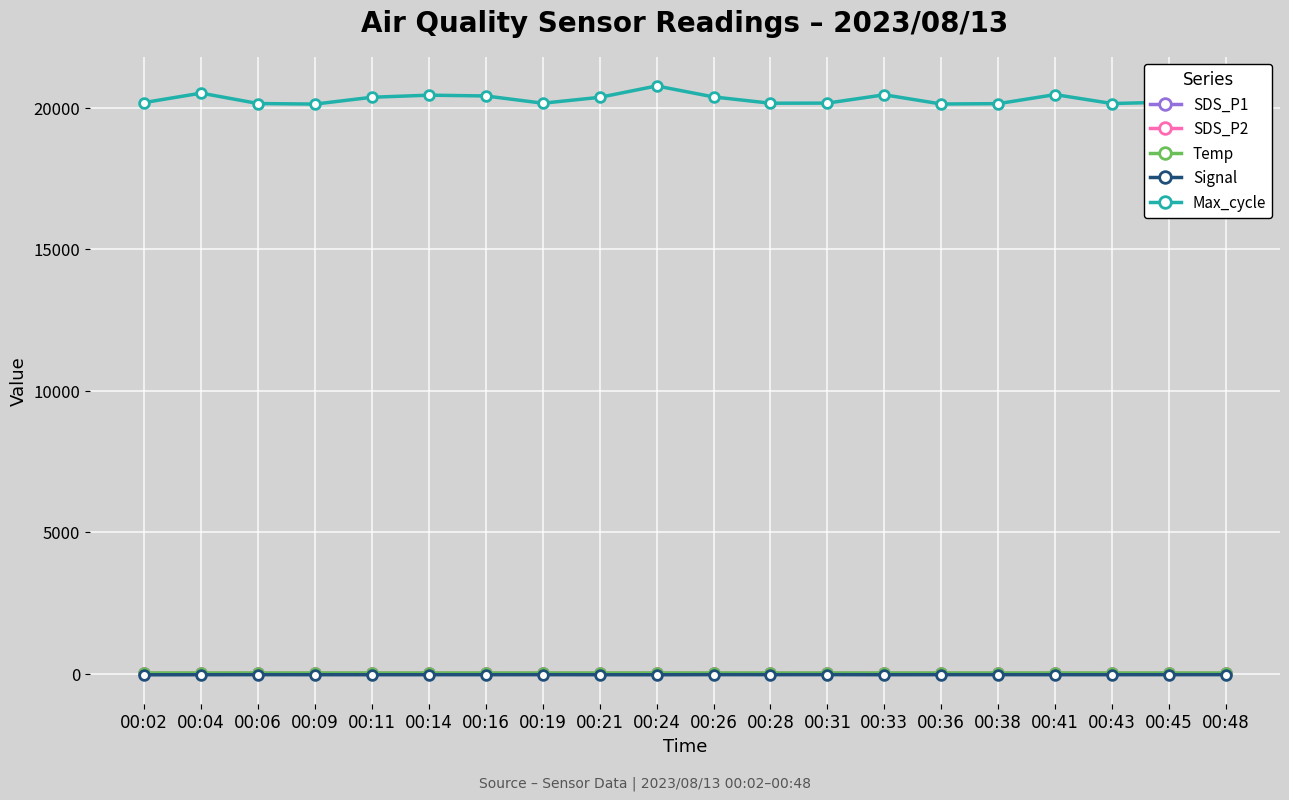

What is the sum of all SDS_P2 values?

94.7